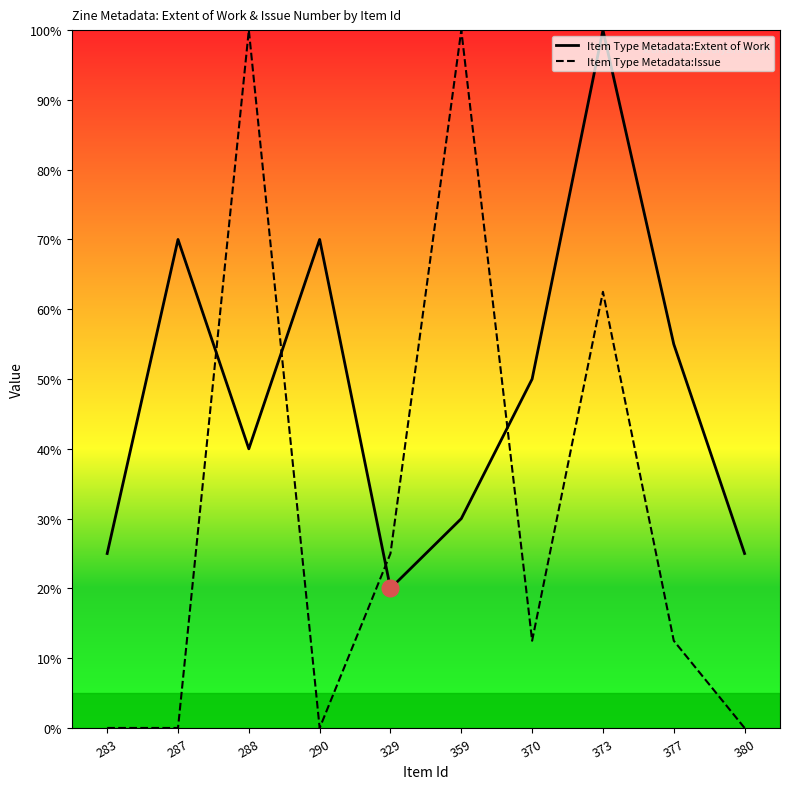

What value does the Item Type Metadata:Issue series have at 370?

12.5